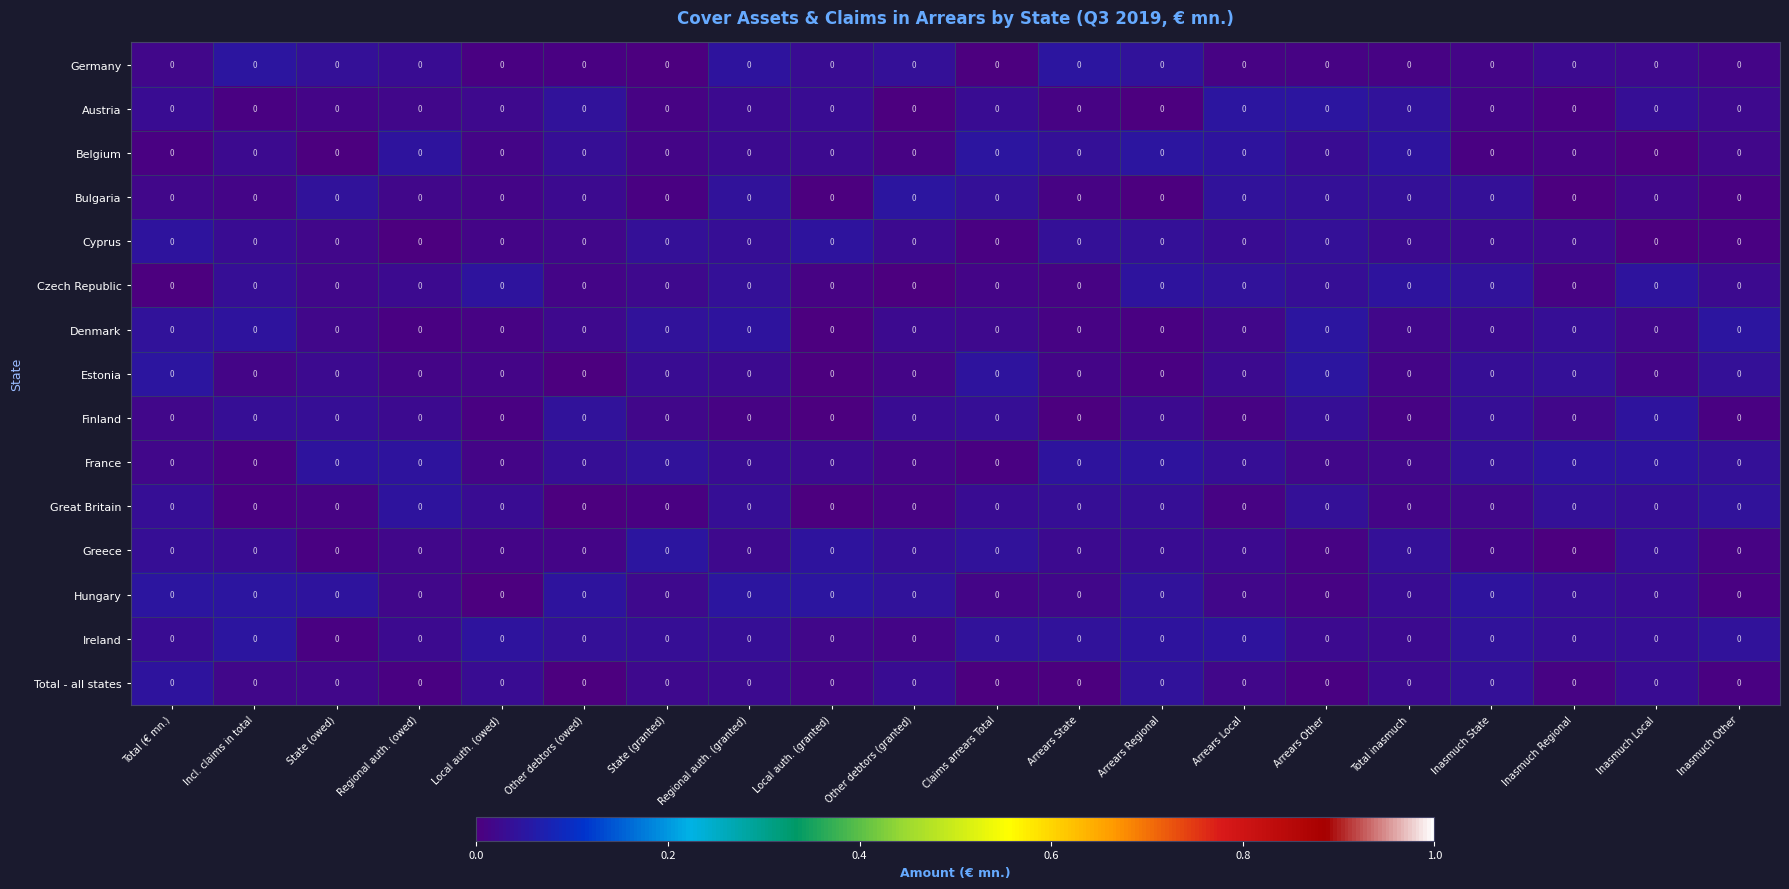

How many categories are shown in the chart?

20